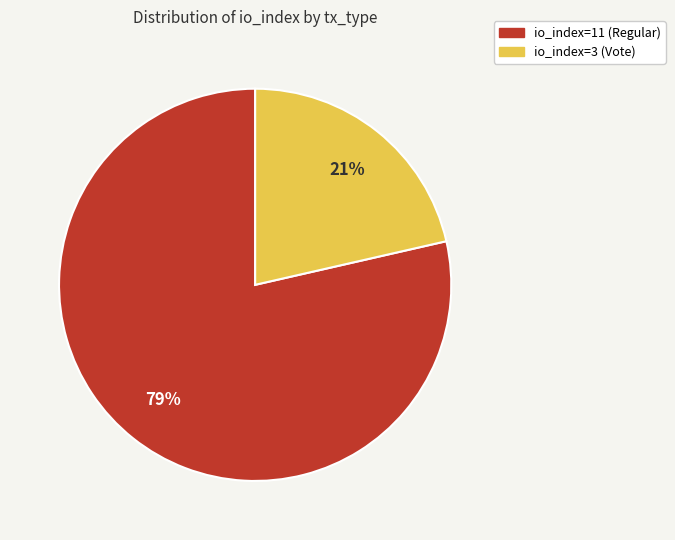

Combined, do io_index=3 (Vote) and io_index=11 (Regular) account for over 50%?

Yes